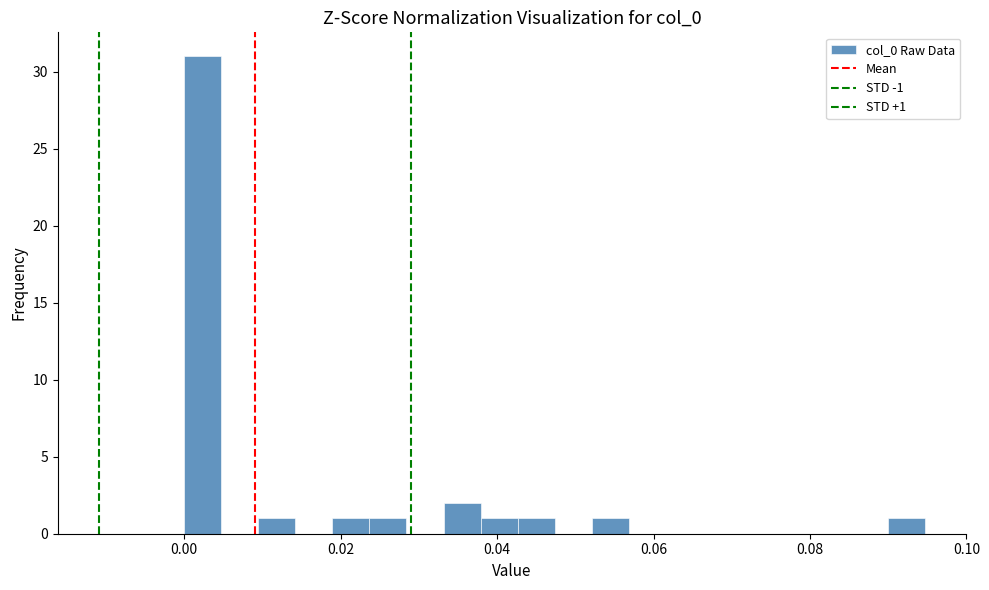

Around what value on the x-axis is the tallest bar? Give the approximate position of its centre, as read against the axis.

0.002